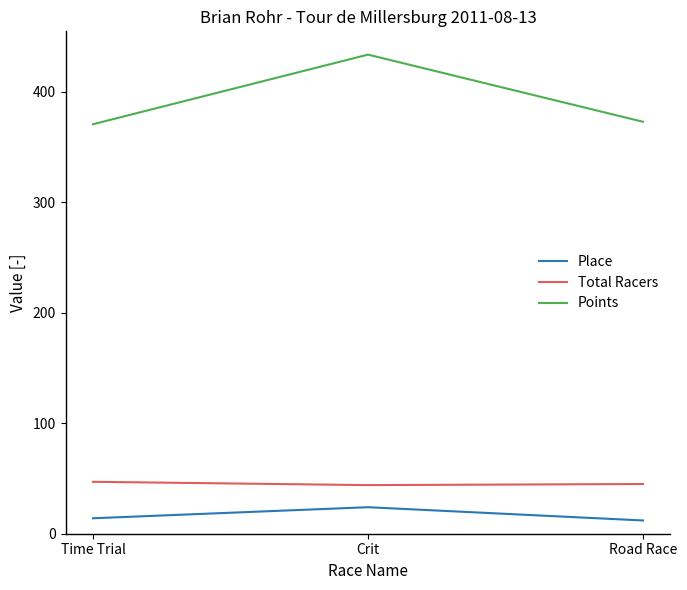

Read the Points value at Road Race.

372.9